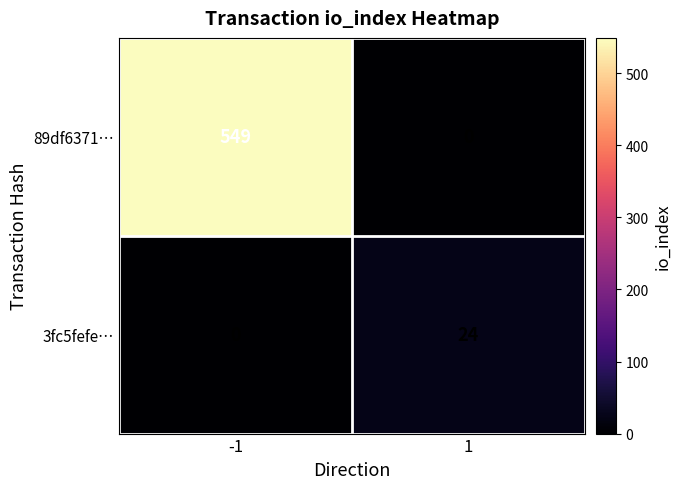

What is the total value across all series at 1?

24